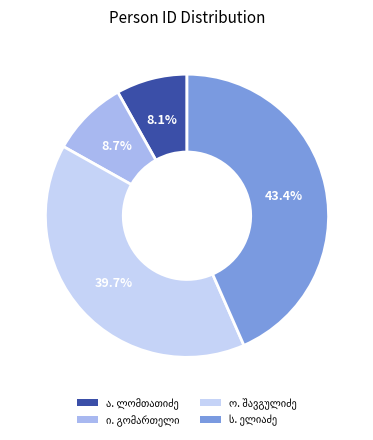

Is there a majority slice in this chart?

No